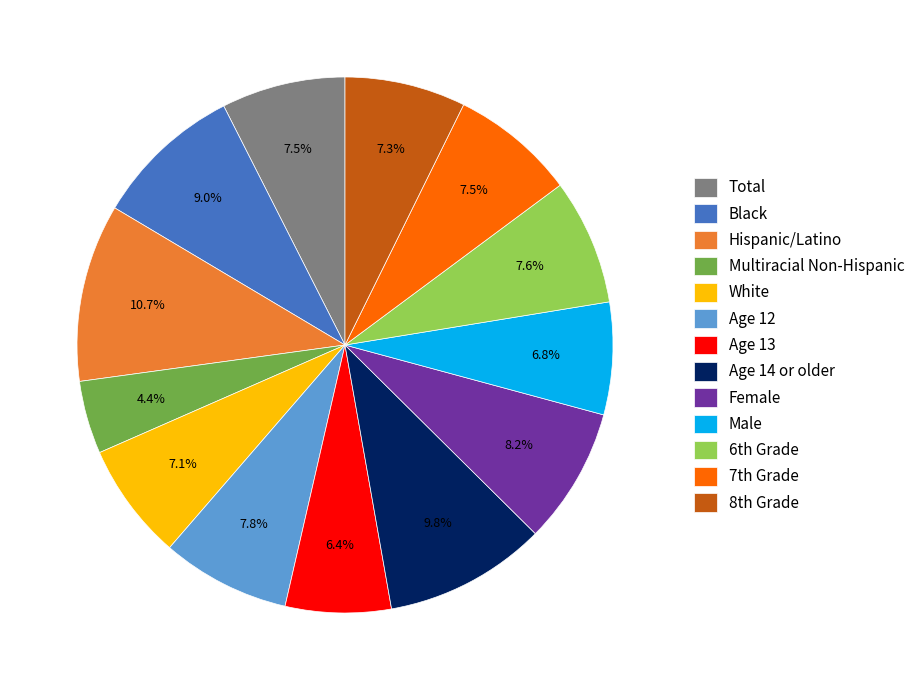

Which category has the smallest portion of the pie?

Multiracial Non-Hispanic